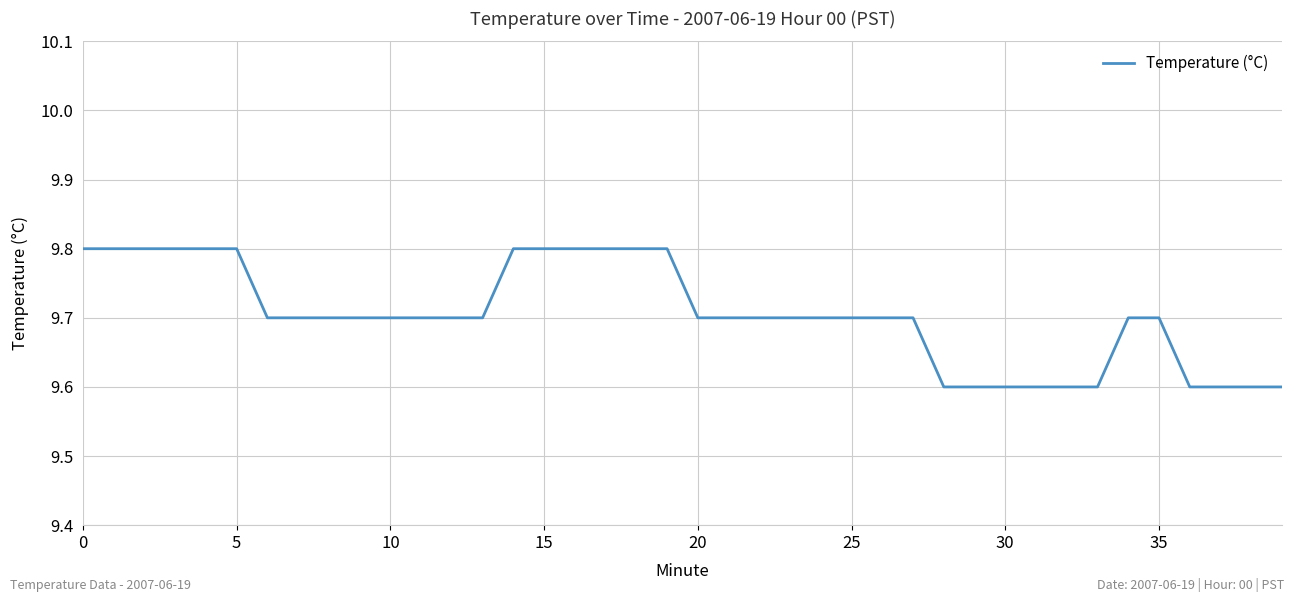

What is the greatest value displayed?

9.8